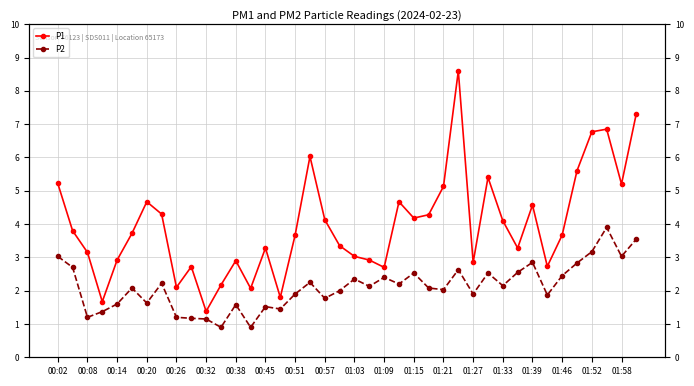

Count the number of data series in this chart.

2